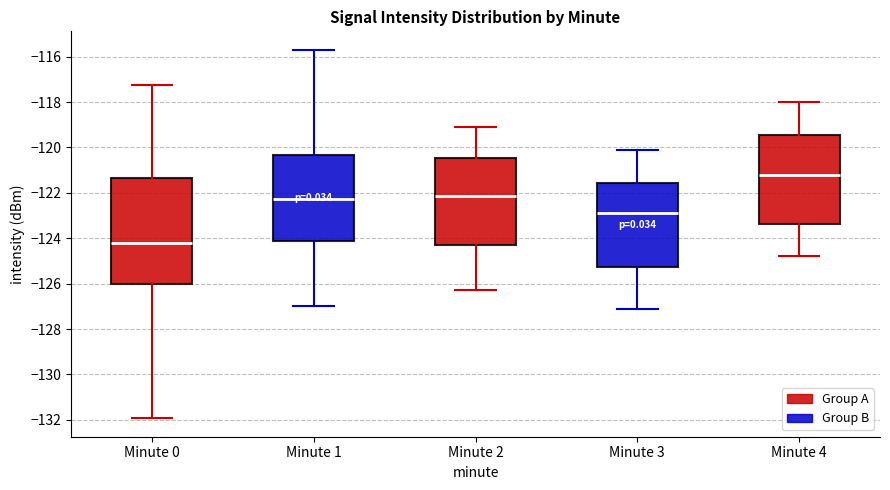

Which box is the tallest, from its lower edge to its upper edge?

Minute 0